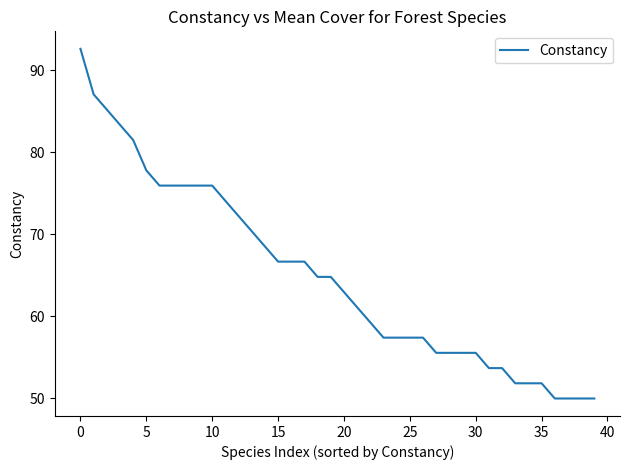

Reading left to right, transcribe all the data shown in this chart.

92.6	87.0	85.2	83.3	81.5	77.8	75.9	75.9	75.9	75.9	75.9	74.1	72.2	70.4	68.5	66.7	66.7	66.7	64.8	64.8	63.0	61.1	59.3	57.4	57.4	57.4	57.4	55.6	55.6	55.6	55.6	53.7	53.7	51.9	51.9	51.9	50.0	50.0	50.0	50.0